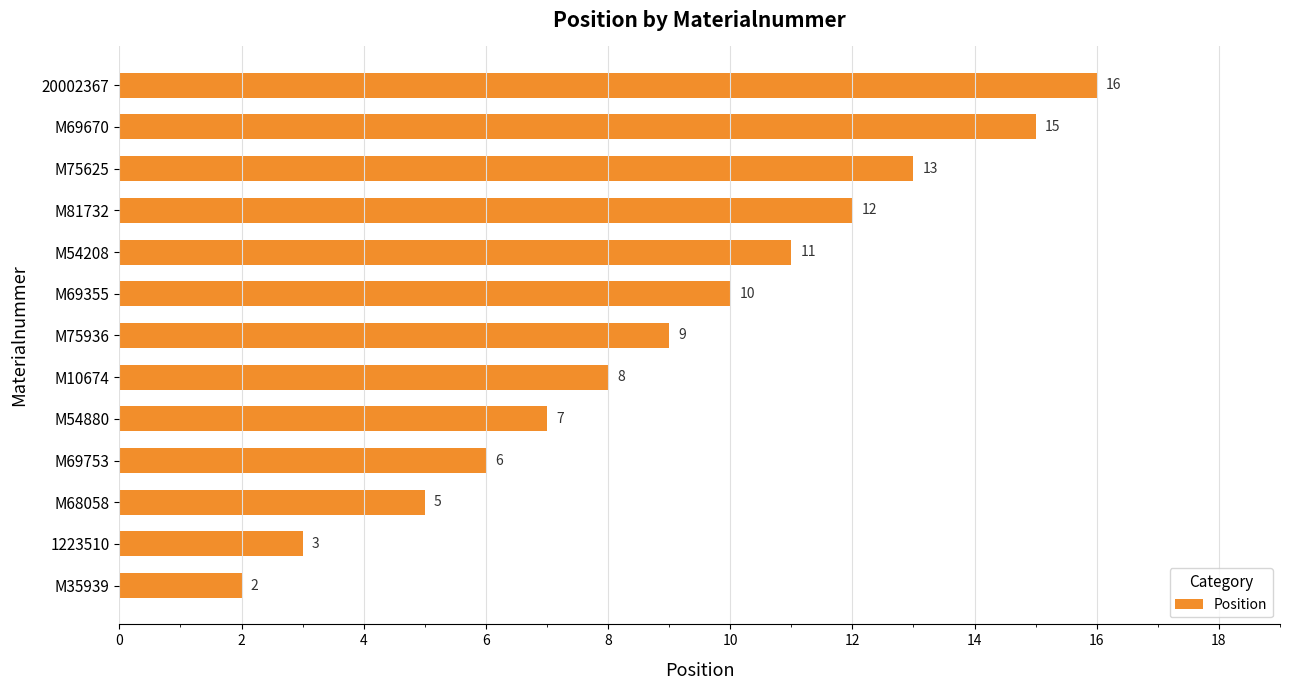

Rank the categories by value from highest to lowest.

20002367, M69670, M75625, M81732, M54208, M69355, M75936, M10674, M54880, M69753, M68058, 1223510, M35939